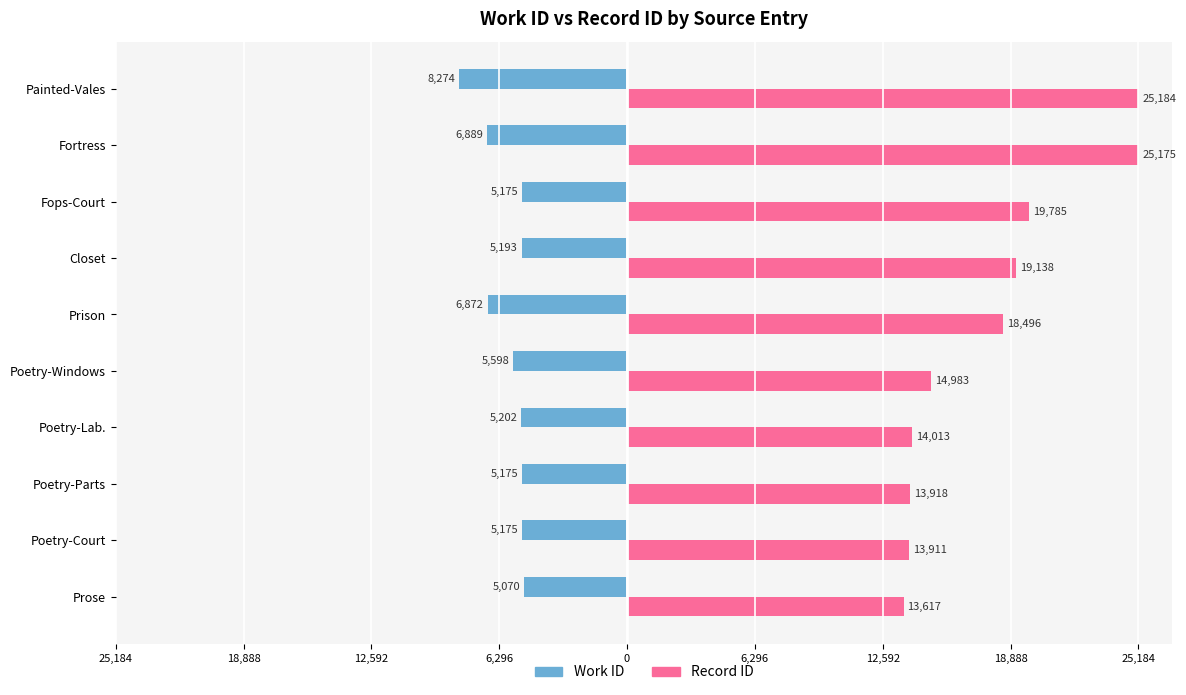

What are all the series names shown in the legend?

Work ID, Record ID